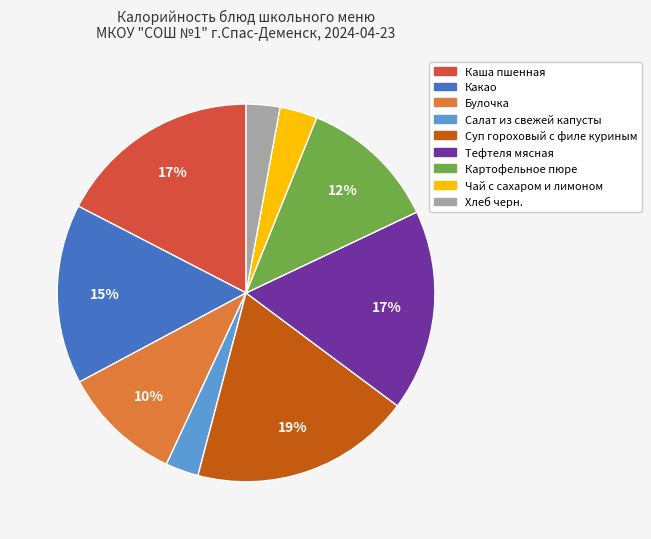

How many slices are in this pie chart?

9